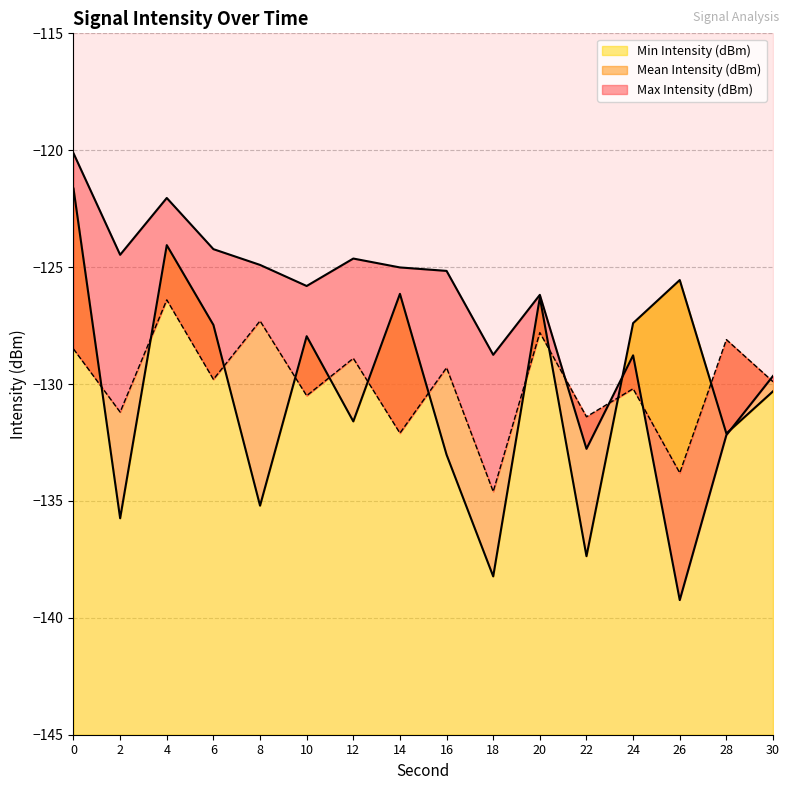

Which series has the largest range (max minus min)?

Max Intensity (dBm)